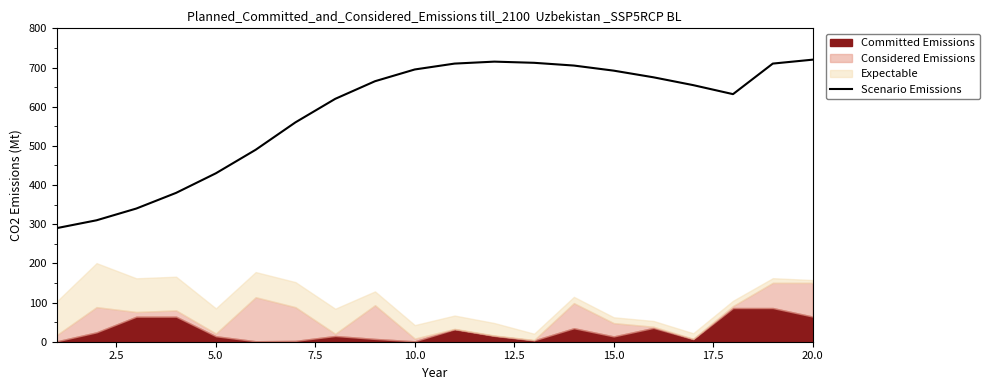

What is the minimum value for Scenario Emissions?

290